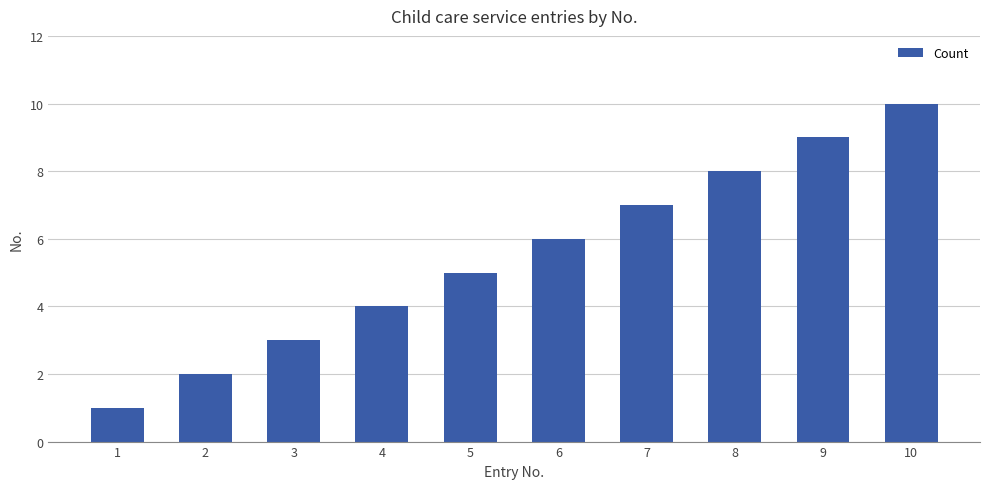

Reading left to right, transcribe all the data shown in this chart.

1	2	3	4	5	6	7	8	9	10